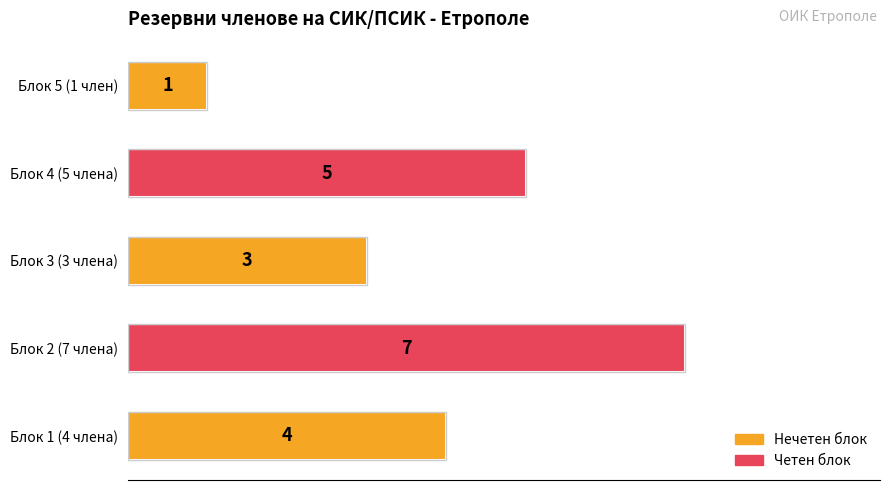

Reading top to bottom, what are all the values shown in this chart?

1	5	3	7	4